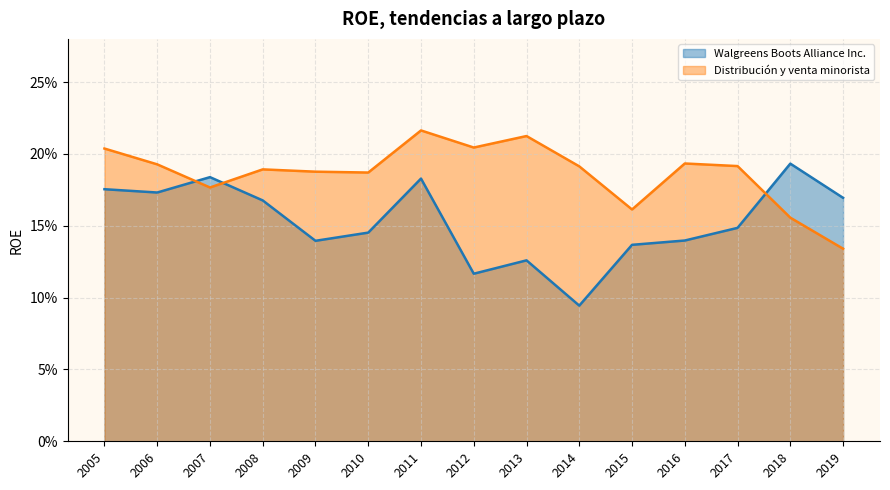

What are all the series names shown in the legend?

Walgreens Boots Alliance Inc., Distribución y venta minorista